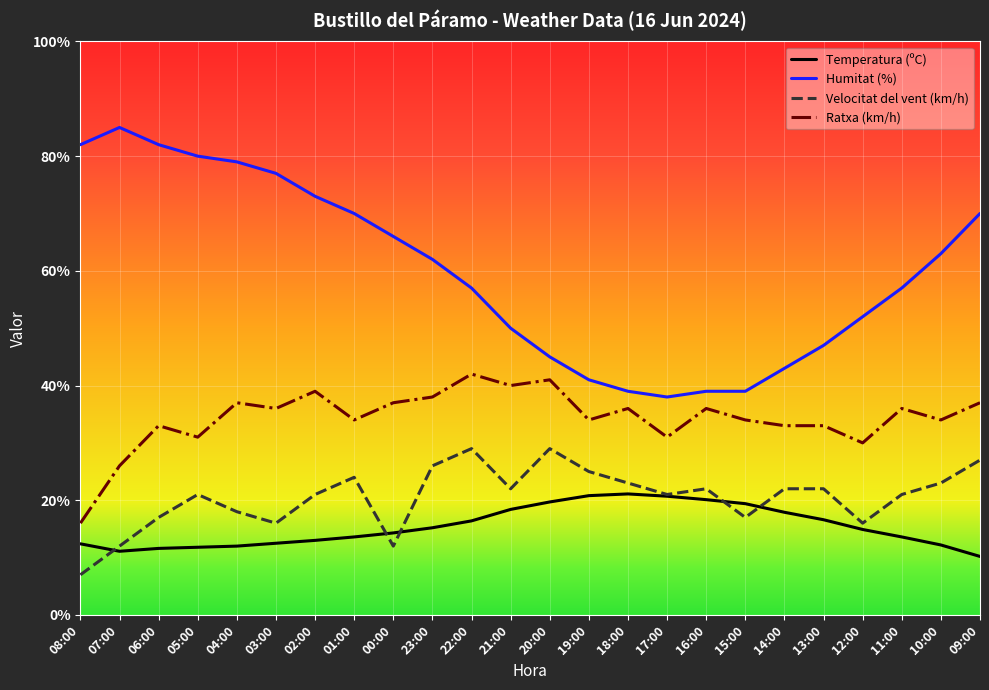

Which series changed the most between 19:00 and 15:00?

Velocitat del vent (km/h)